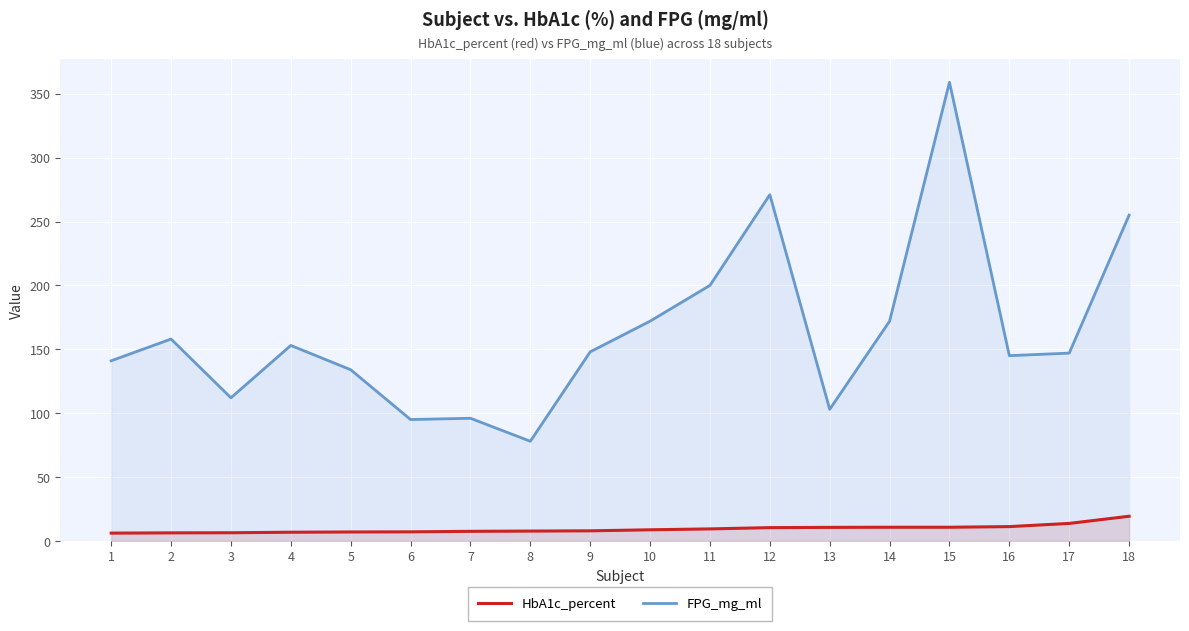

Which category has the highest value in the FPG_mg_ml series?

15